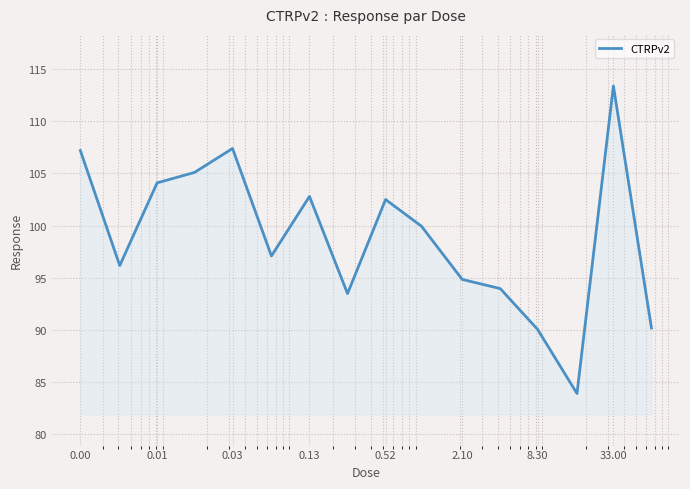

What is the smallest value displayed?

83.9